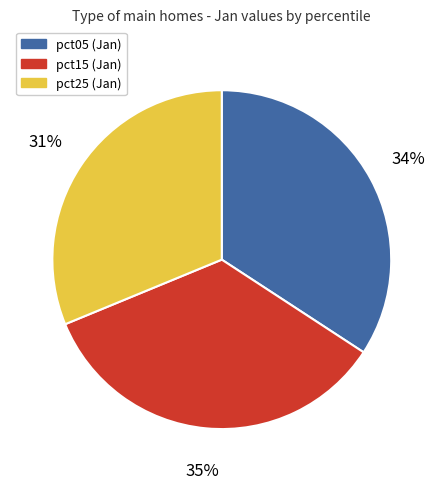

To the nearest percent, what is the average slice percentage?

33%